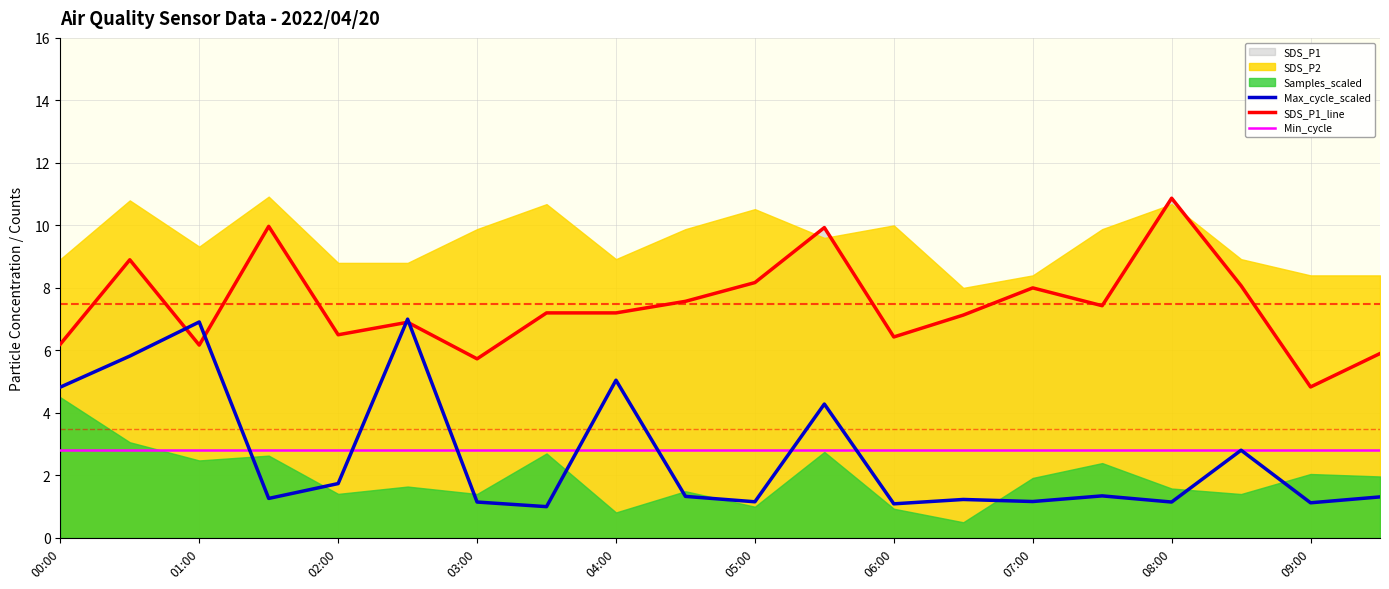

The value of Max_cycle_scaled at 00:00 is 4.8. True or false?

True